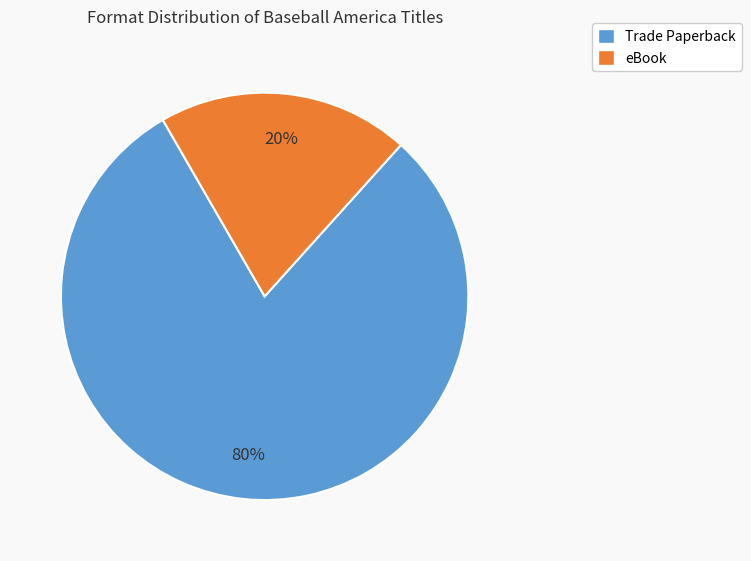

The Trade Paperback slice represents 80% of the pie. True or false?

True